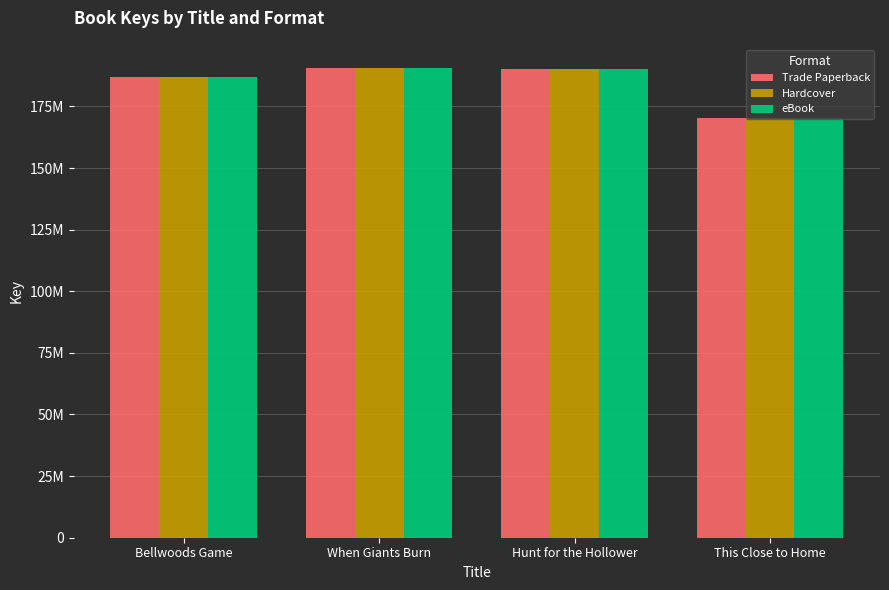

Are the bars horizontal?

No